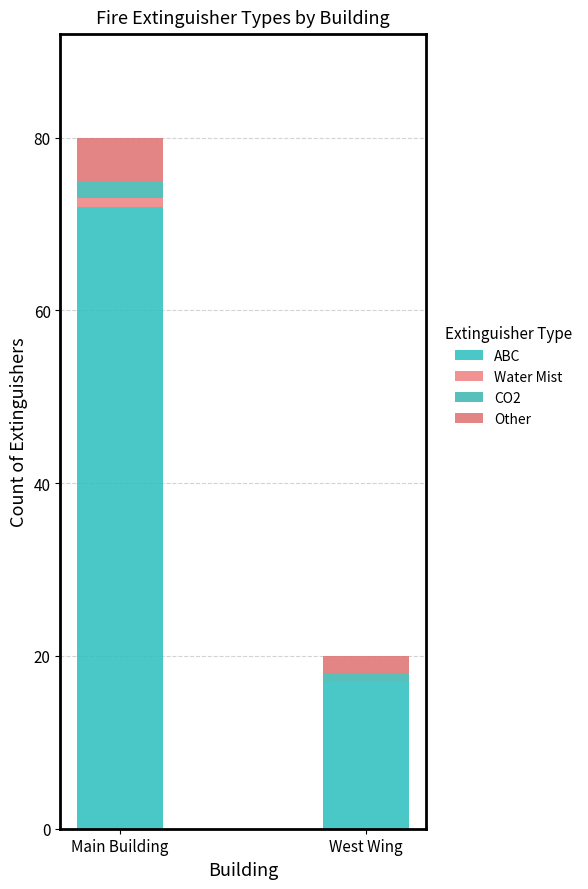

What are all the series names shown in the legend?

ABC, Water Mist, CO2, Other